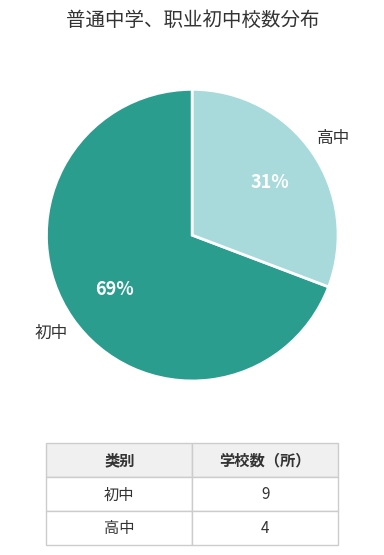

Is there any slice that represents more than half of the pie?

Yes